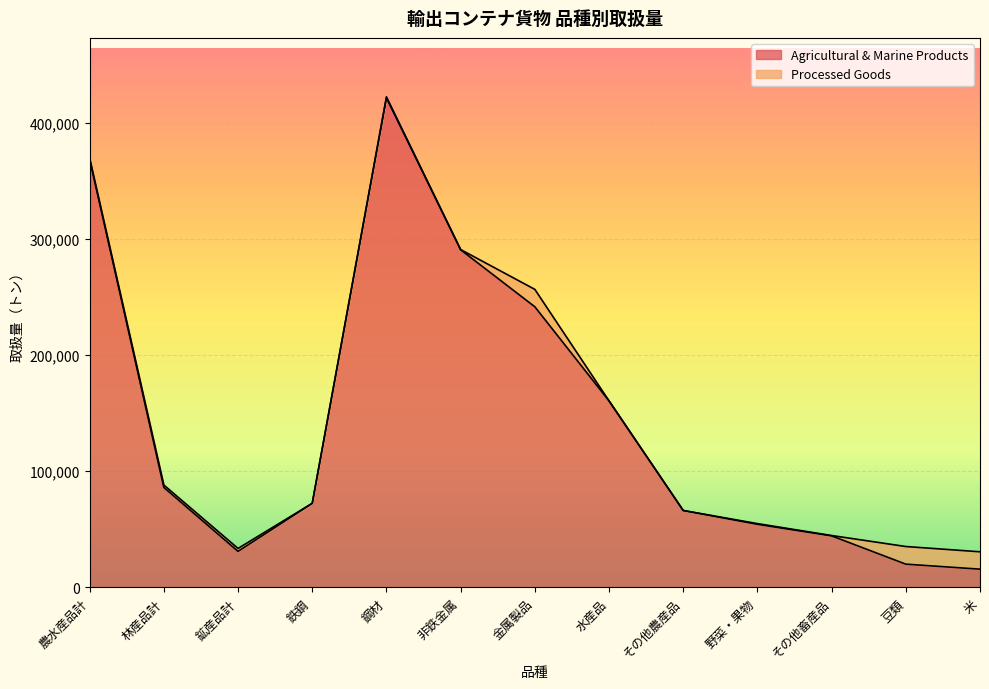

List the labels in order of value, smallest first.

米, 豆類, 鉱産品計, その他畜産品, 野菜・果物, その他農産品, 鉄鋼, 林産品計, 水産品, 金属製品, 非鉄金属, 農水産品計, 鋼材